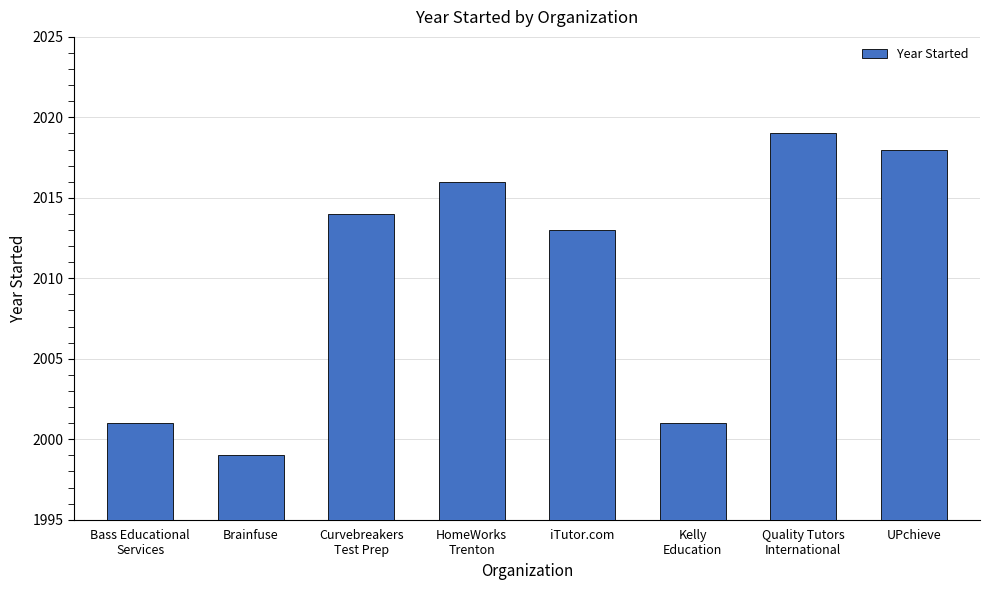

What position from the right is iTutor.com?

4